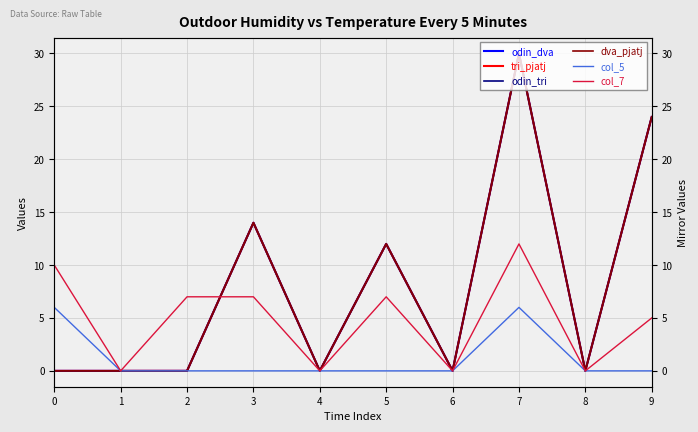

True or false: col_5 and col_7 intersect in this chart.

False